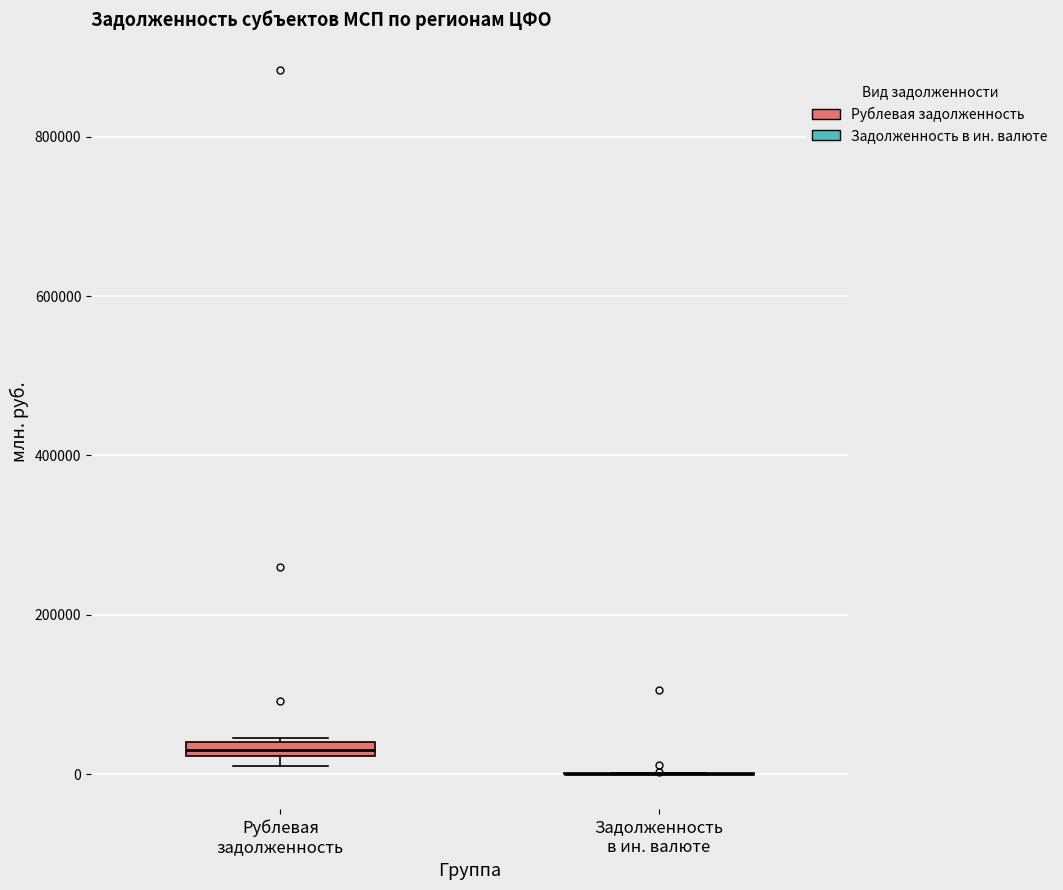

Where is the lower edge of the box for Рублевая задолженность on the y-axis? The values are not printed on the chart, so give them approximately, as read against the axis.

20000